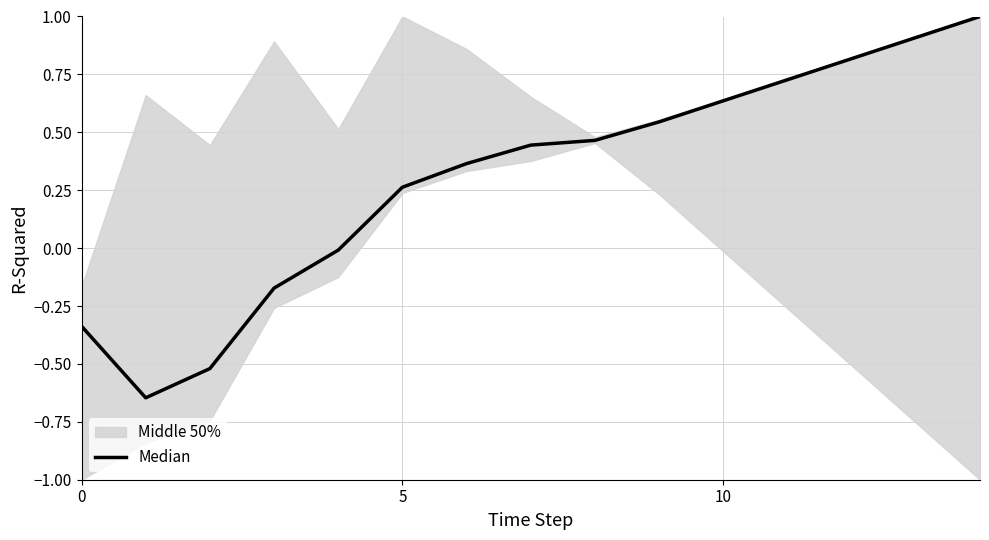

What is the difference between the values at 10 and 8?

0.2